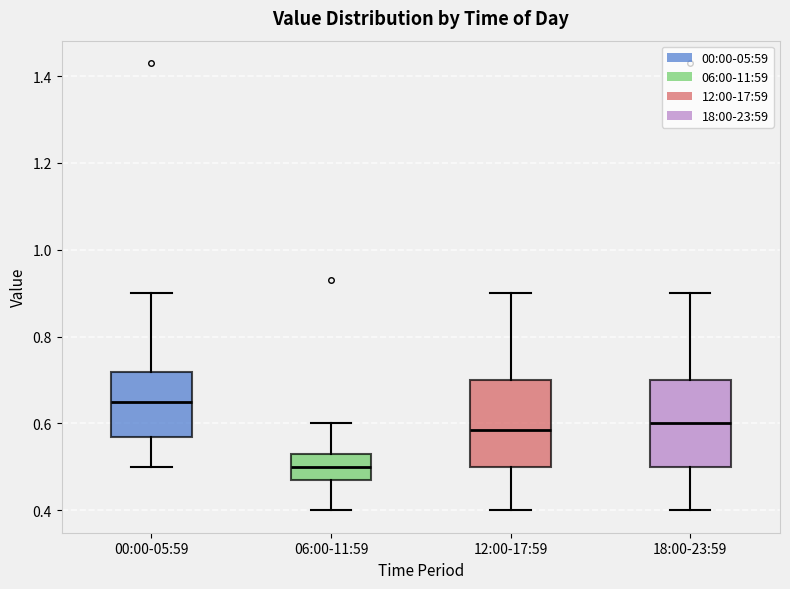

Which box's median line is the highest?

00:00-05:59